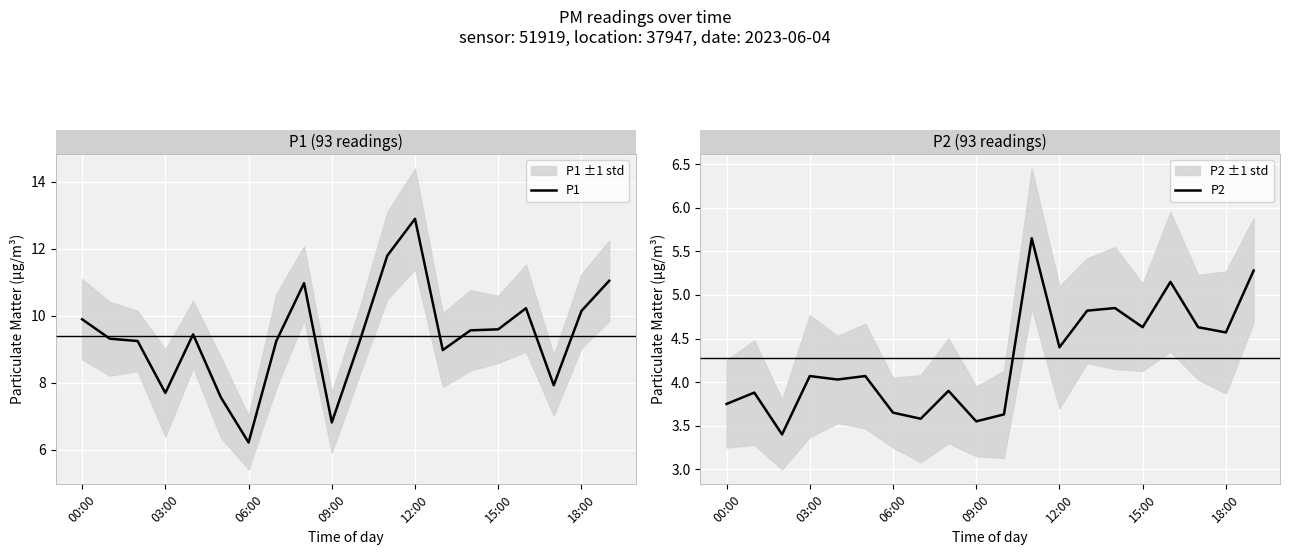

Is it true that P1 equals 2.2 at 09:00?

False